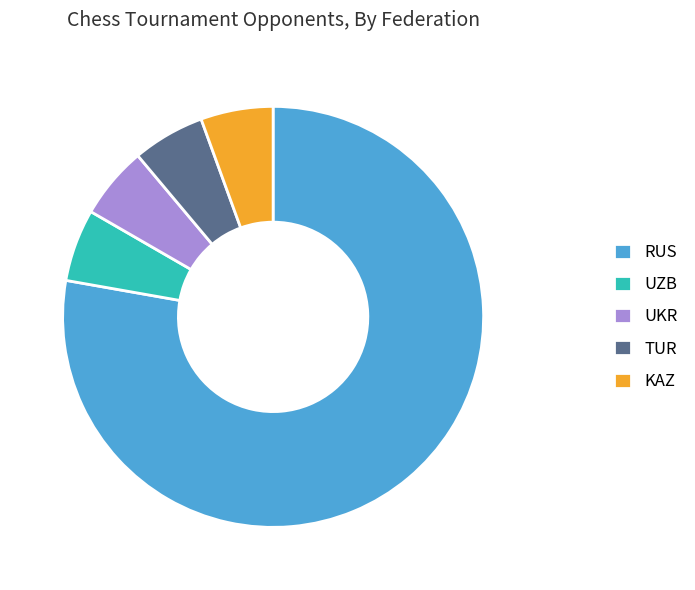

Is KAZ the majority of the pie?

No